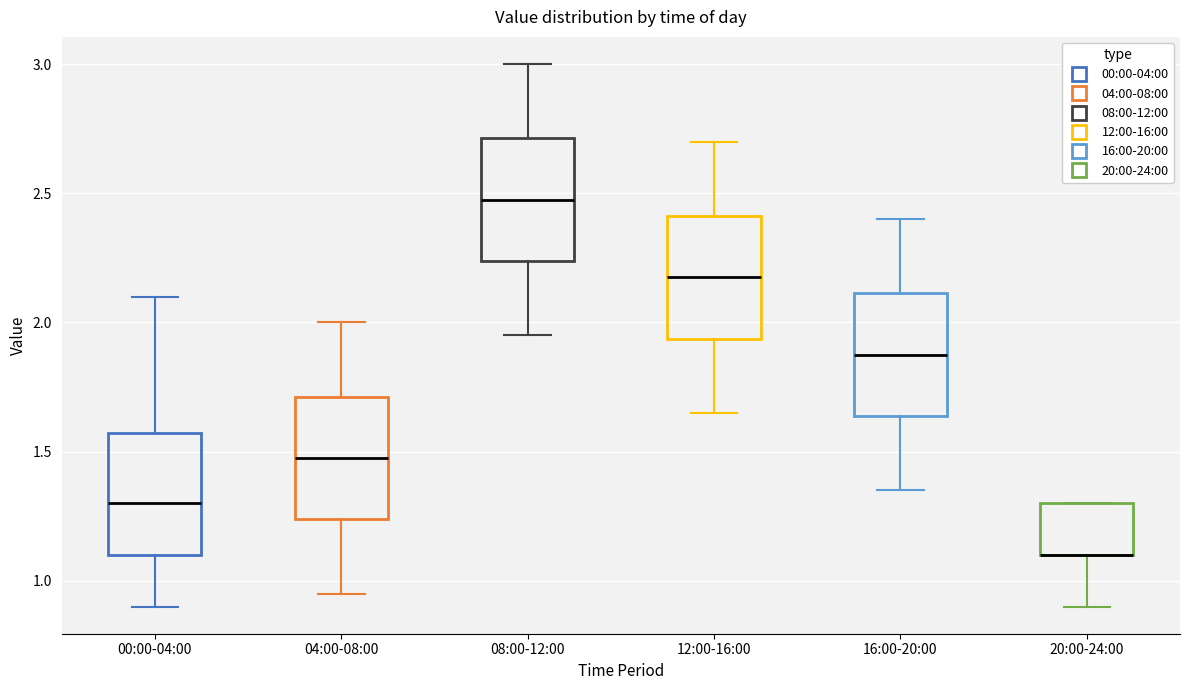

Reading left to right, transcribe this box plot: for each box, give where its median line is, the range the box spans, and where its two whiskers end, as read against the y-axis. The values are not printed on the chart, so give them approximately, as read against the axis.

00:00-04:00: median 1.30, box 1.10 to 1.55, whiskers 0.90 to 2.10
04:00-08:00: median 1.50, box 1.25 to 1.70, whiskers 0.95 to 2.00
08:00-12:00: median 2.50, box 2.25 to 2.70, whiskers 1.95 to 3.00
12:00-16:00: median 2.20, box 1.95 to 2.40, whiskers 1.65 to 2.70
16:00-20:00: median 1.90, box 1.65 to 2.10, whiskers 1.35 to 2.40
20:00-24:00: median 1.10 (drawn on the box's lower edge), box 1.10 to 1.30, whiskers 0.90 to 1.30